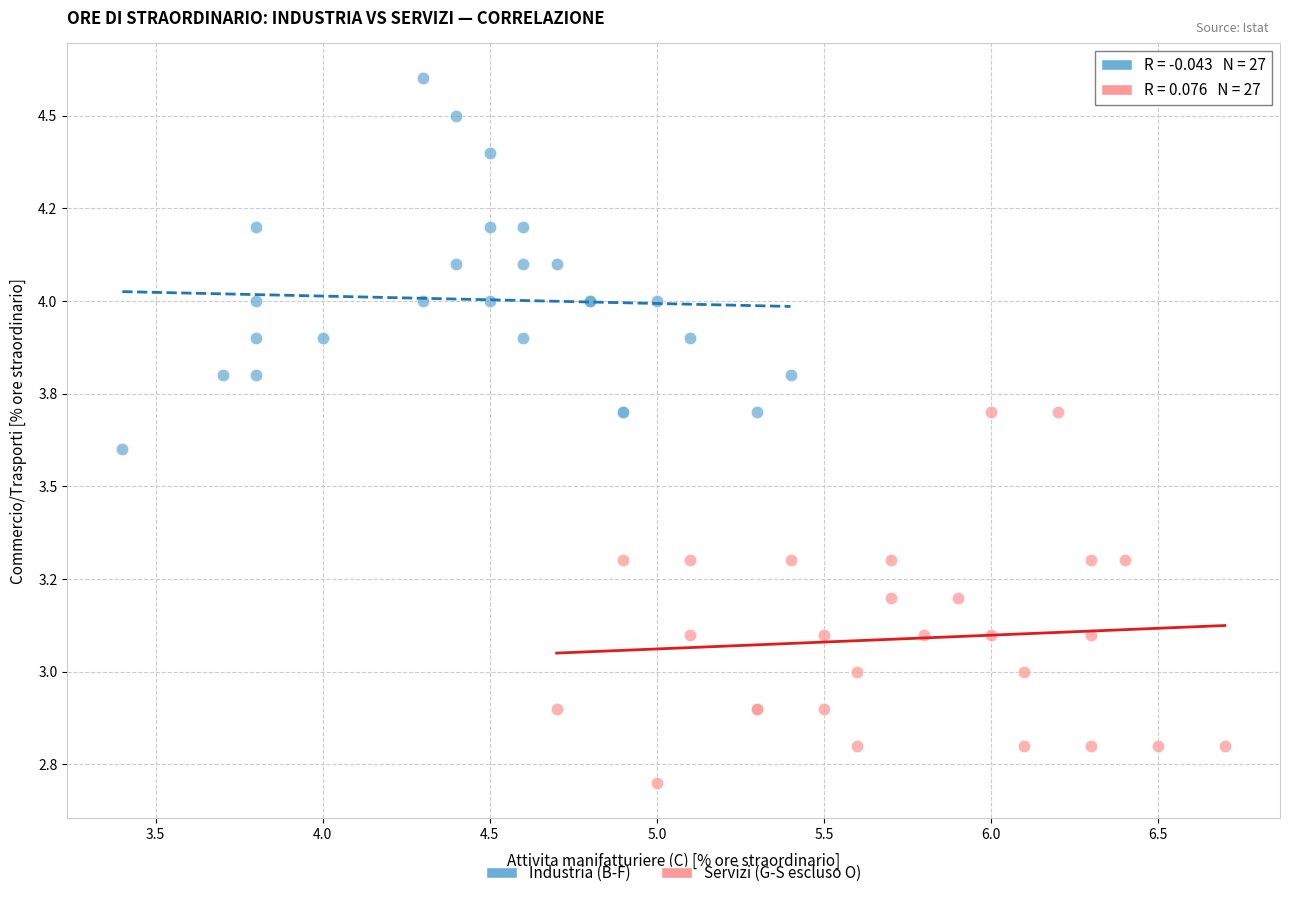

What are all the series names shown in the legend?

Industria (B-F), Servizi (G-S escluso O)